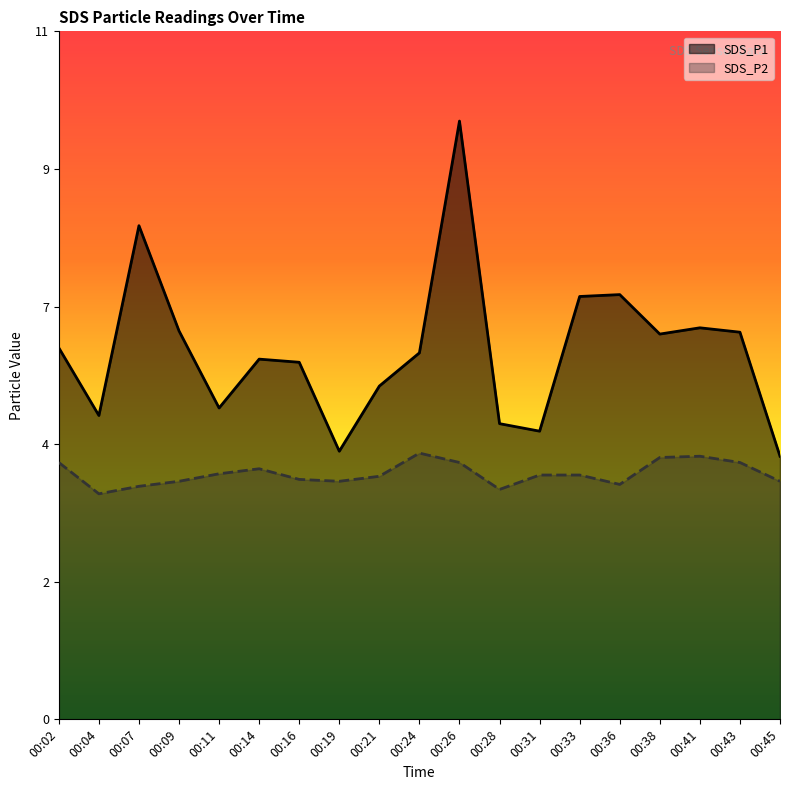

What is the difference between the maximum and minimum values in the SDS_P1 series?

5.4